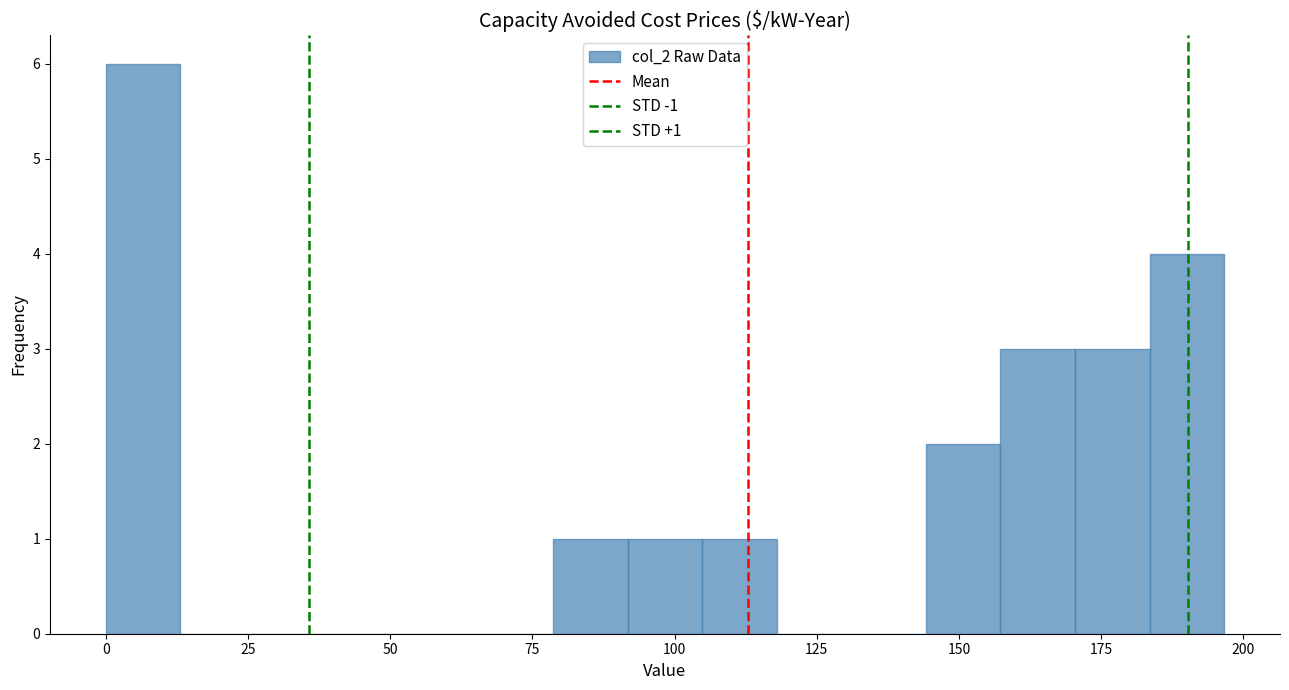

Around what value on the x-axis is the tallest bar? Give the approximate position of its centre, as read against the axis.

5